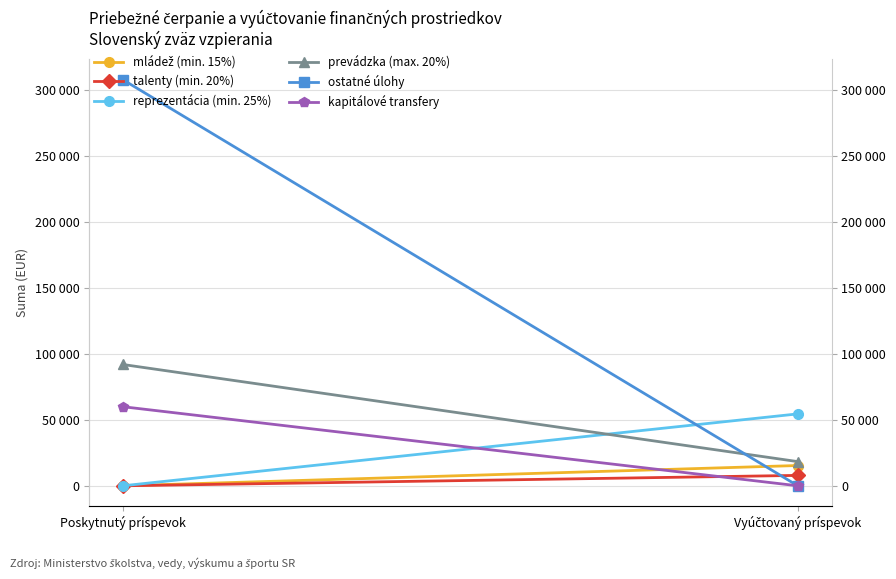

Reading left to right, what are all the values shown in this chart?

mládež (min. 15%): Poskytnutý príspevok=0.0	Vyúčtovaný príspevok=15387.2
talenty (min. 20%): Poskytnutý príspevok=0.0	Vyúčtovaný príspevok=7891.9
reprezentácia (min. 25%): Poskytnutý príspevok=0.0	Vyúčtovaný príspevok=54540.7
prevádzka (max. 20%): Poskytnutý príspevok=92015.4	Vyúčtovaný príspevok=18345.8
ostatné úlohy: Poskytnutý príspevok=308061.6	Vyúčtovaný príspevok=0.0
kapitálové transfery: Poskytnutý príspevok=60000.0	Vyúčtovaný príspevok=0.0